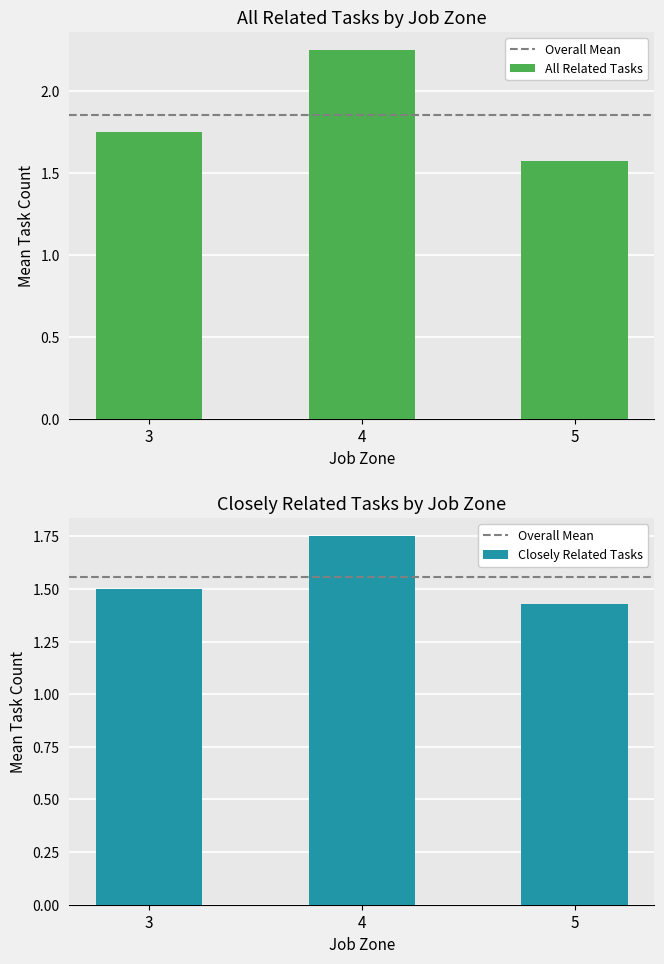

Which label corresponds to the smallest value in the chart?

5